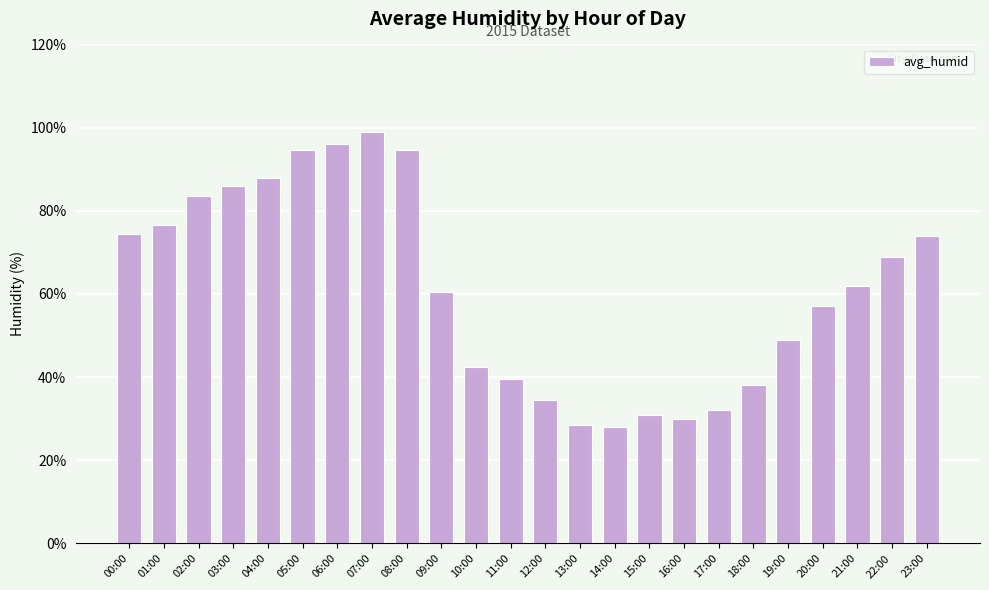

What is the value of the 1st bar from the left?

74.5